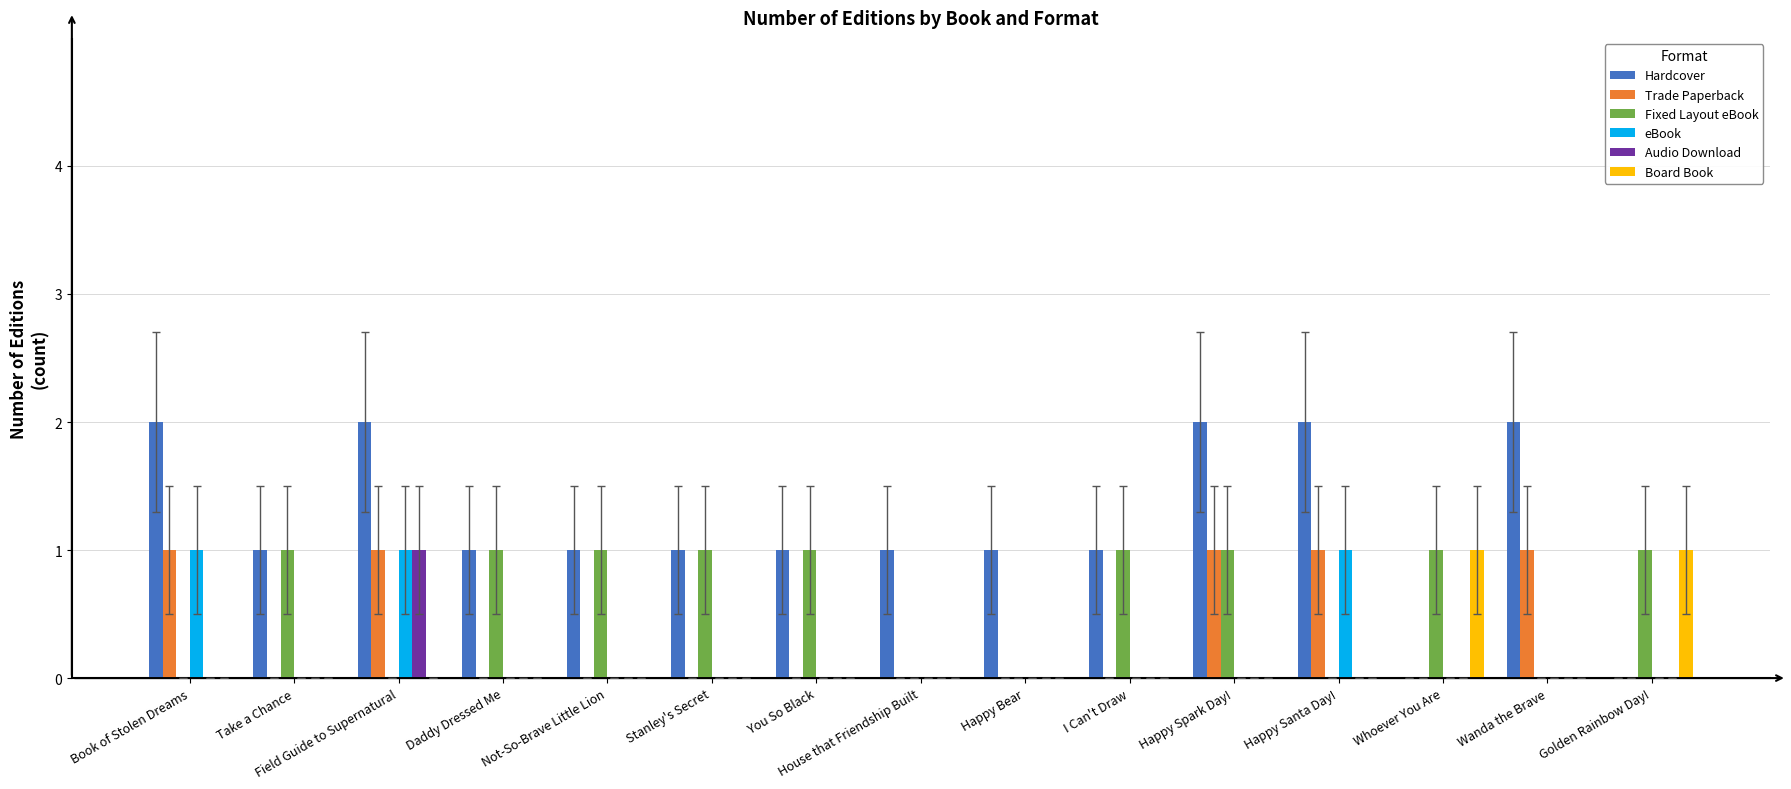

How many groups of bars are there?

15